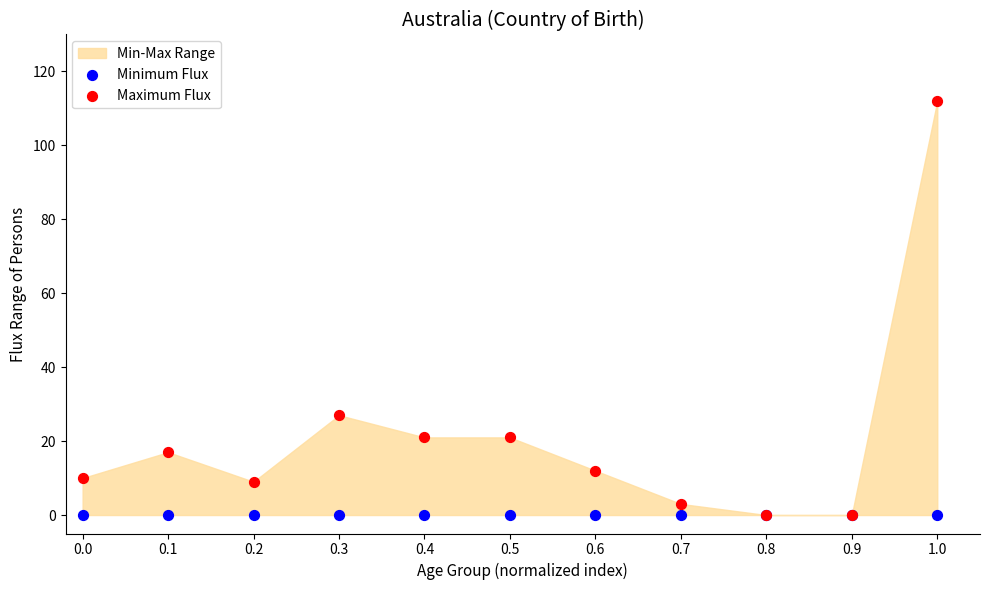

In the Maximum Flux series, what Y value is closest to 56?

27